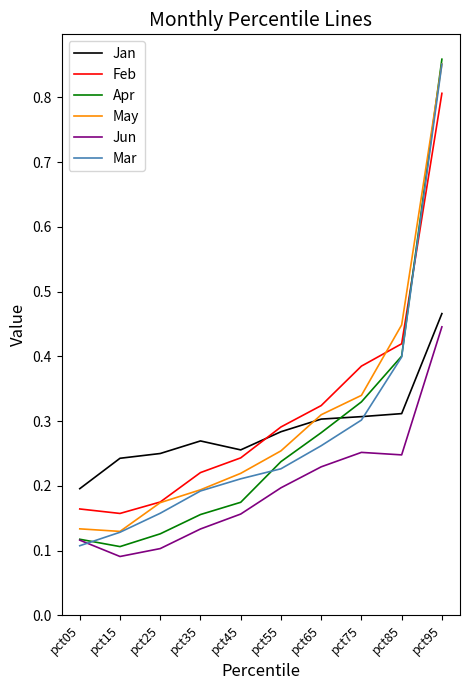

How many Mar values are between 0 and 1?

10